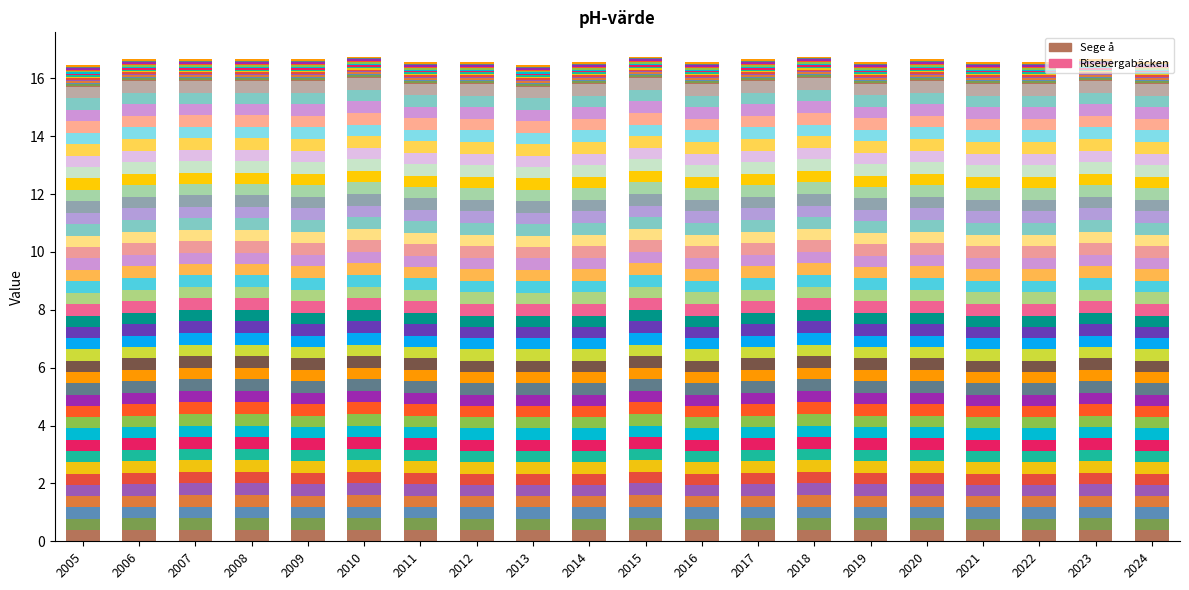

True or false: Risebergabäcken has a value of 0.6 at 2020.

False